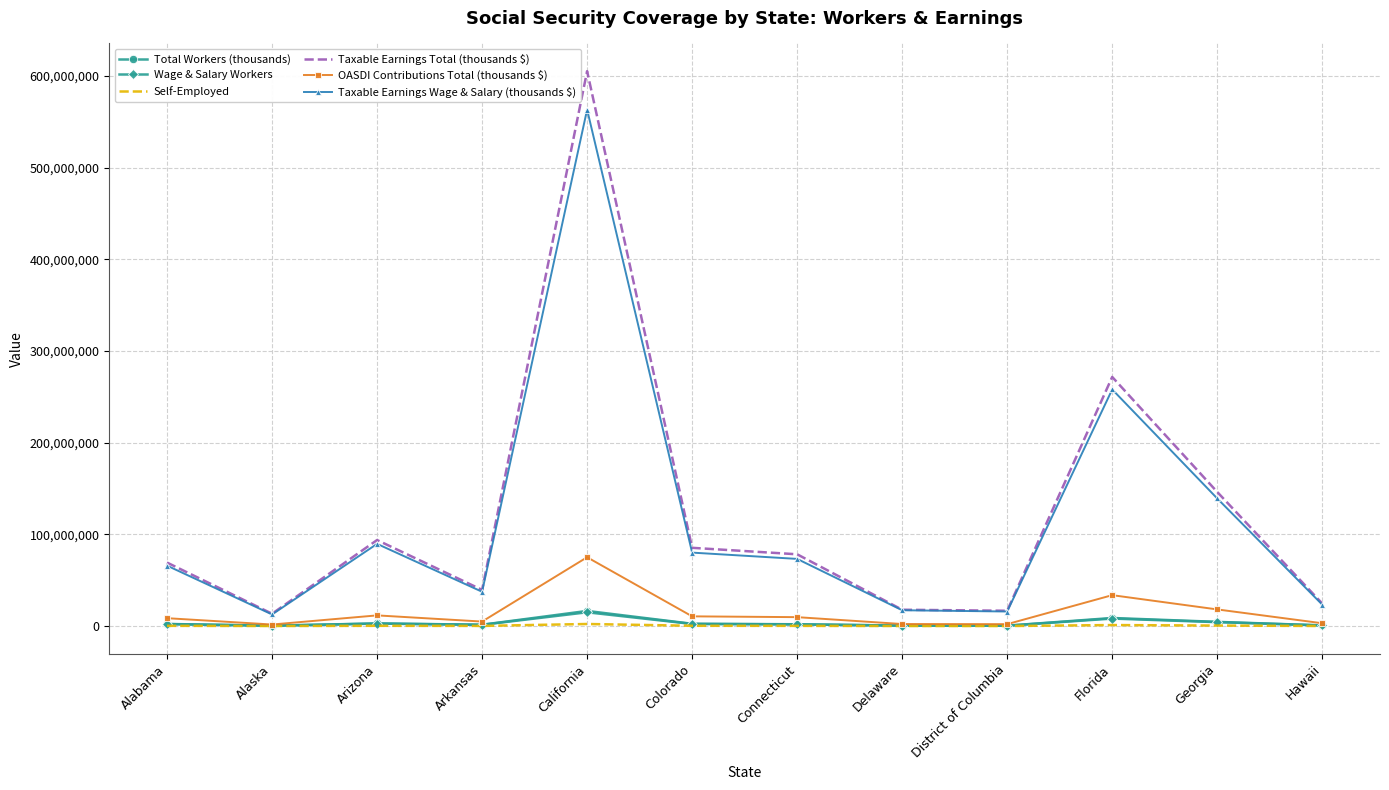

True or false: Taxable Earnings Total (thousands $) has a value of 265354506 at California.

False